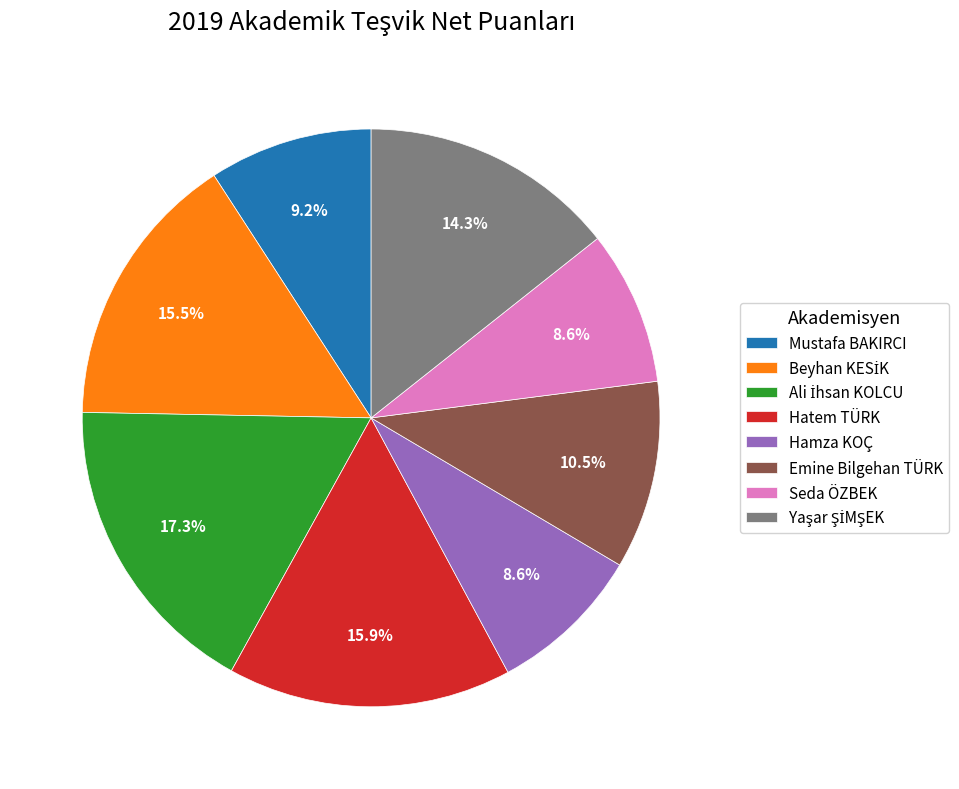

Does Emine Bilgehan TÜRK represent more than half of the total?

No